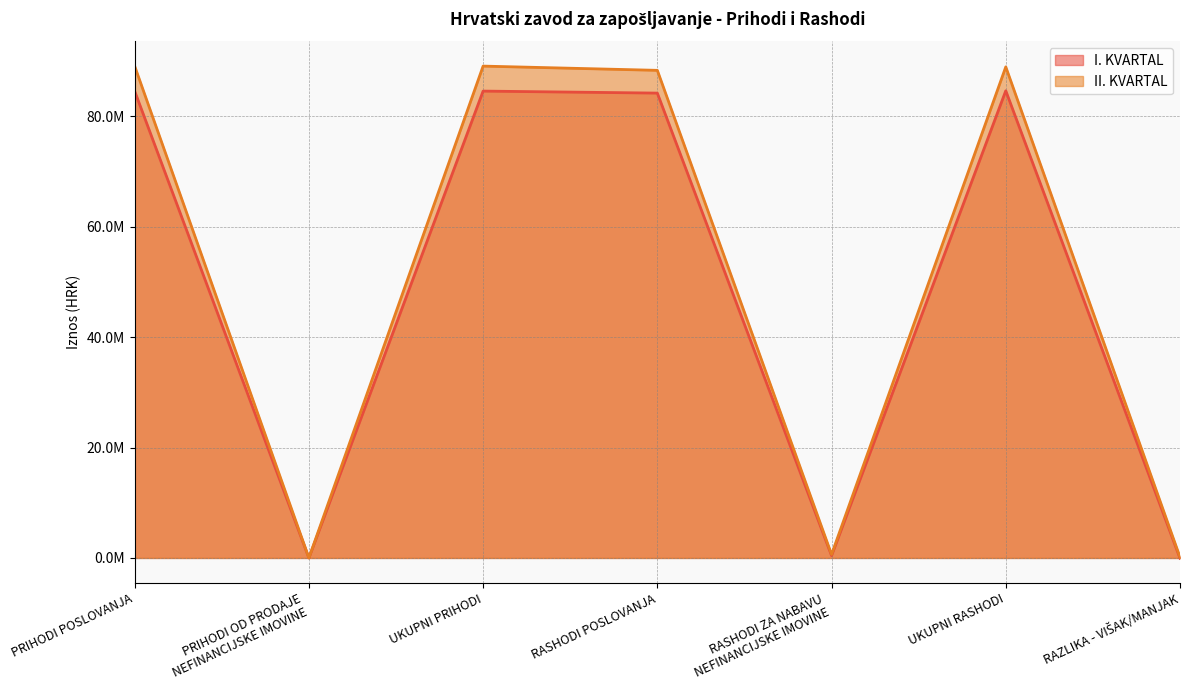

Rank the series by their average value, from lowest to highest.

I. KVARTAL, II. KVARTAL